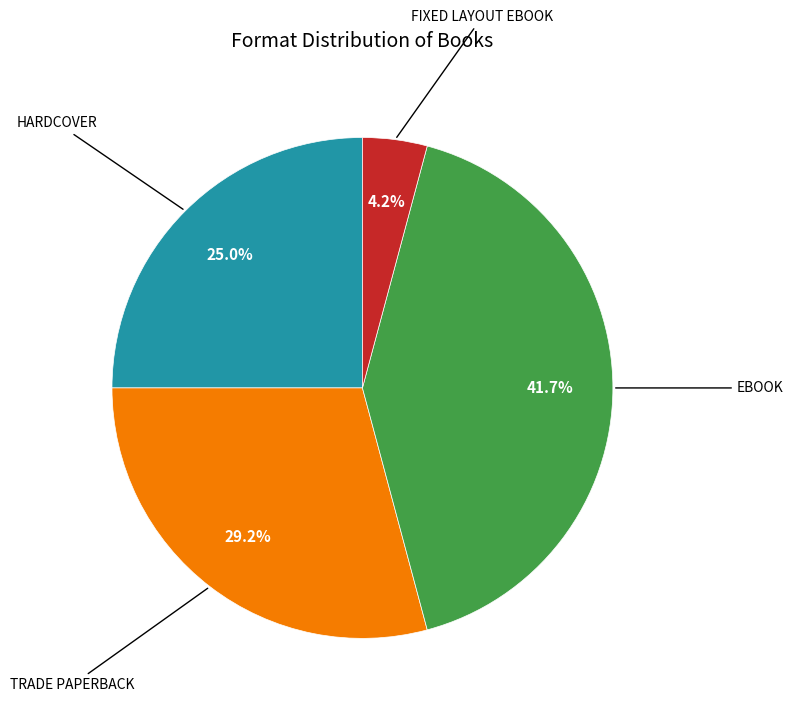

How many segments does this pie chart have?

4